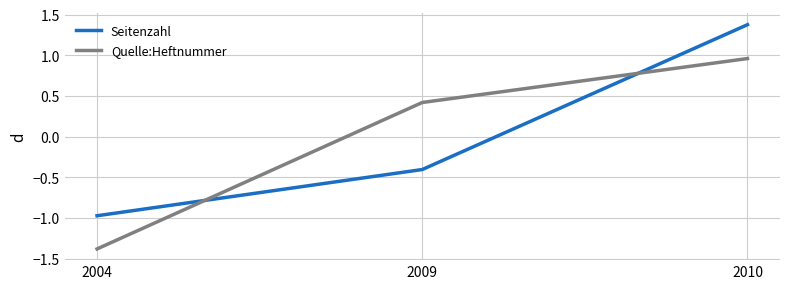

Count the number of categories in the chart.

3